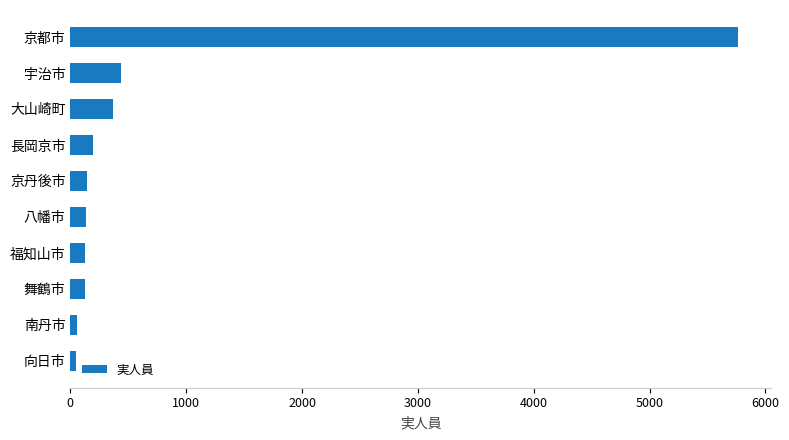

Between 長岡京市 and 大山崎町, which is larger?

大山崎町